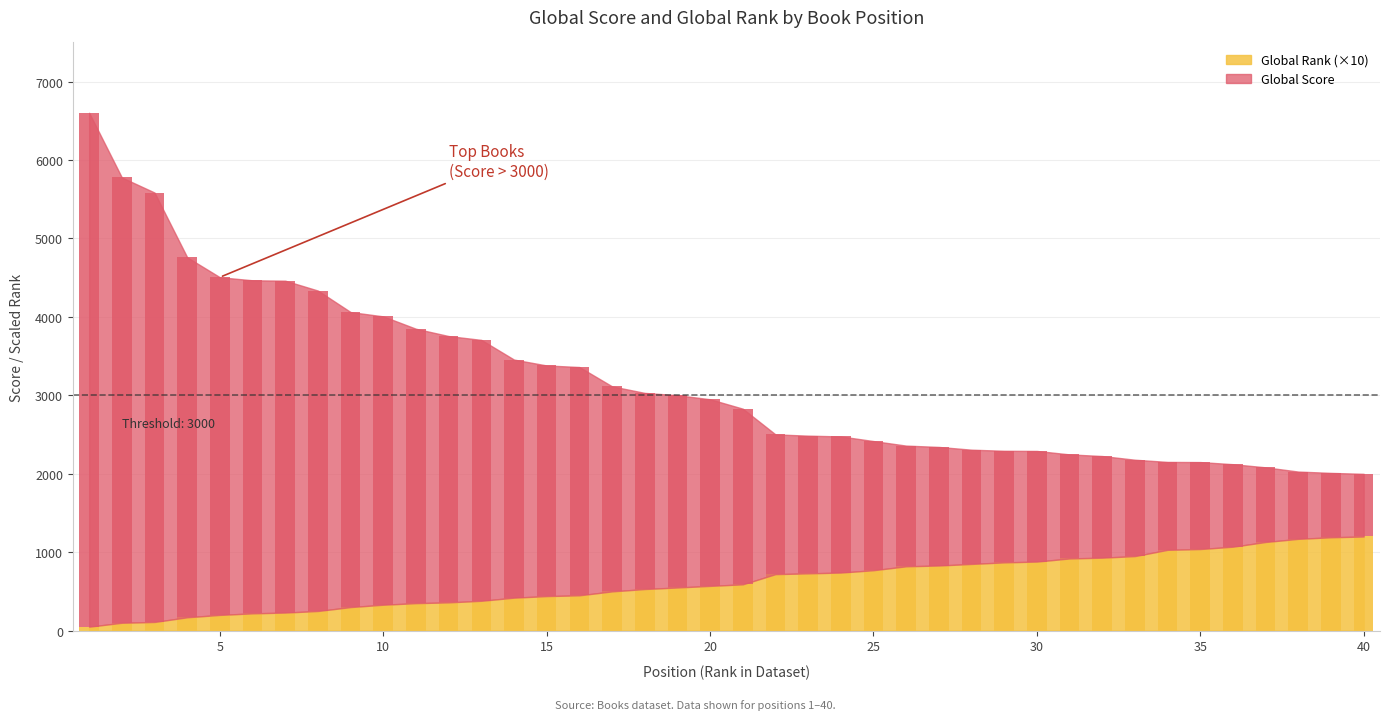

Which category has the highest value in the Global Rank series?

40